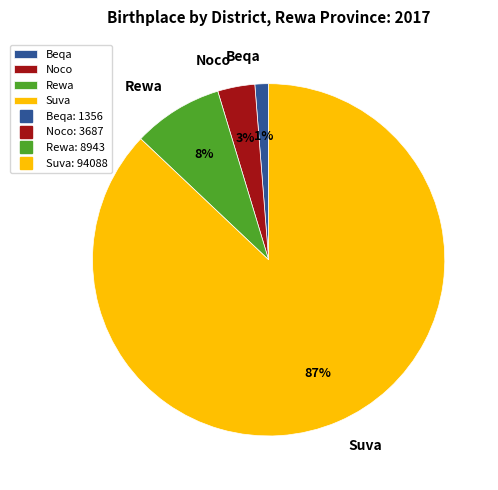

Is there any slice that represents more than half of the pie?

Yes